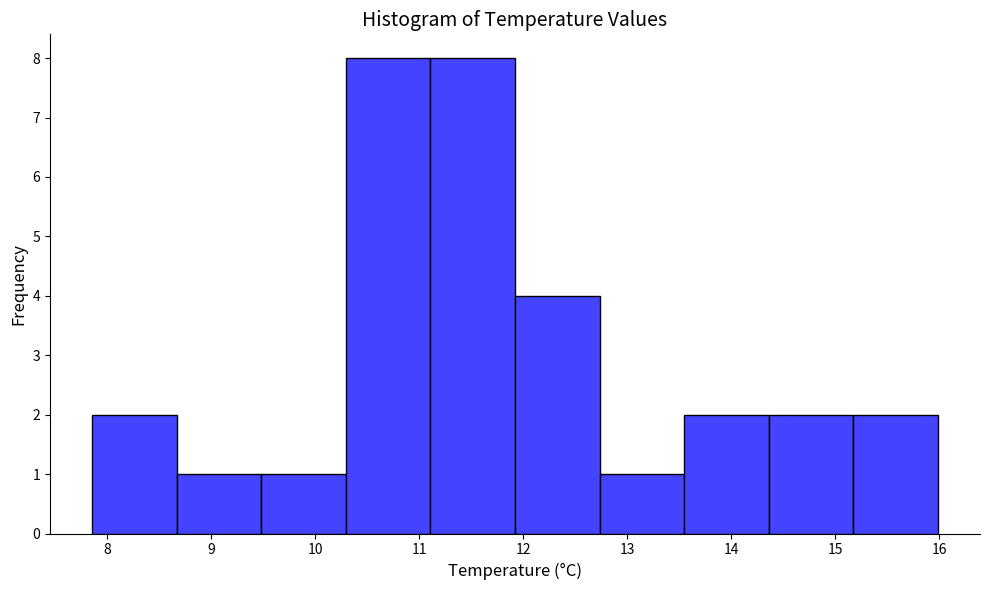

Reading left to right, list every bar in this chart as the range it spans on the x-axis followed by its height. Neither the bar edges nor the heights are printed on the chart, so give them approximately, as read against the axes.

7.9 to 8.7: 2
8.7 to 9.5: 1
9.5 to 10.3: 1
10.3 to 11.1: 8
11.1 to 11.9: 8
11.9 to 12.7: 4
12.7 to 13.5: 1
13.5 to 14.4: 2
14.4 to 15.2: 2
15.2 to 16.0: 2